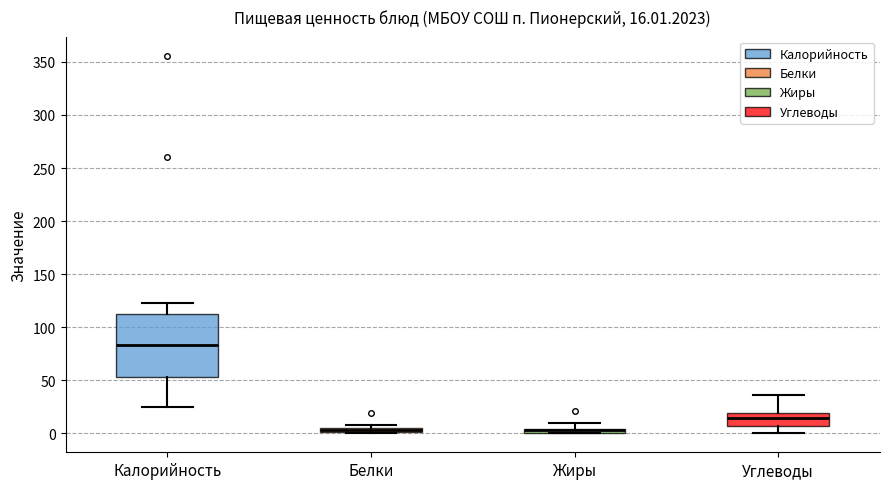

Which box is the tallest, from its lower edge to its upper edge?

Калорийность